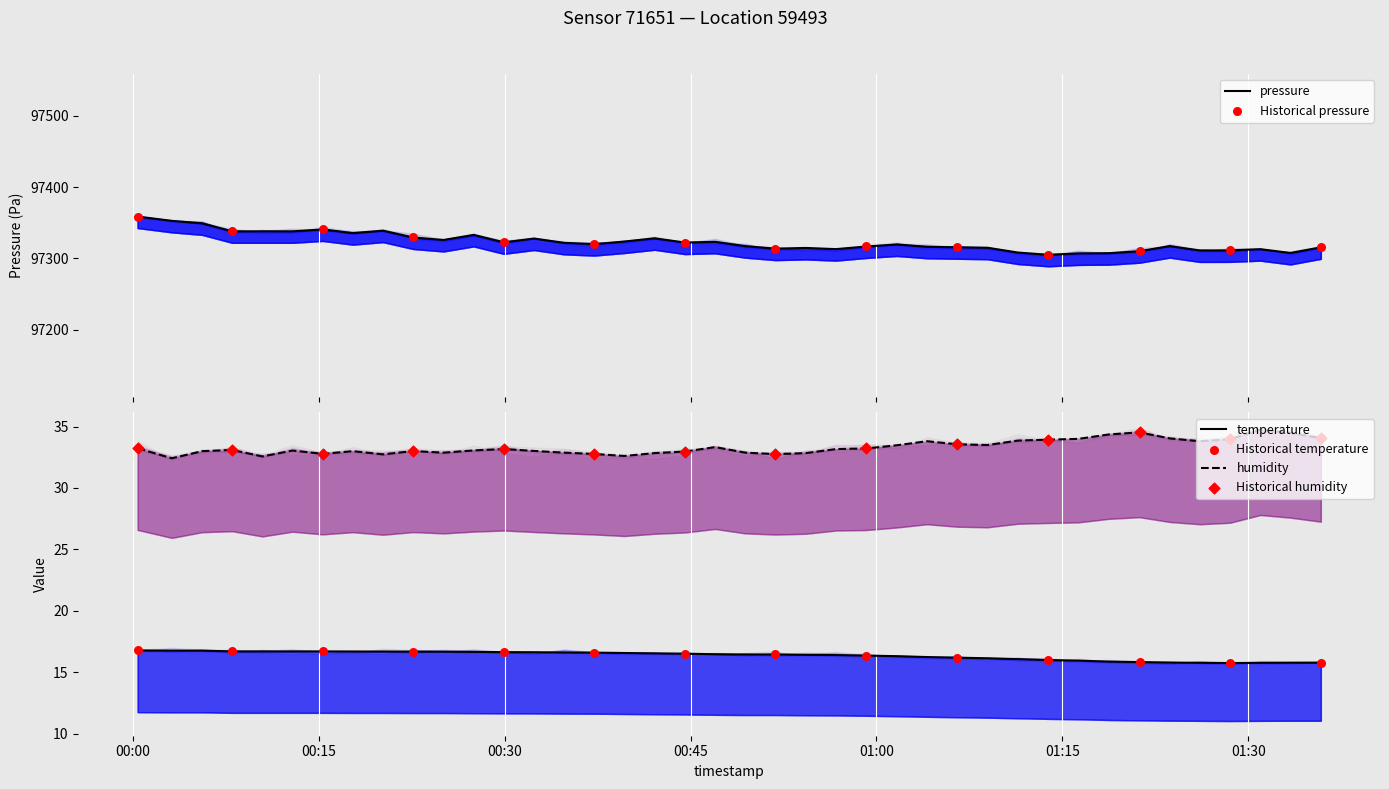

Which series has the largest total across all categories?

pressure